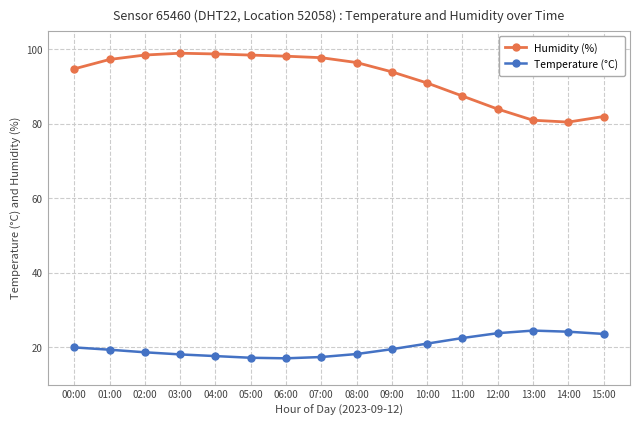

True or false: Temperature (°C) and Humidity (%) intersect in this chart.

False